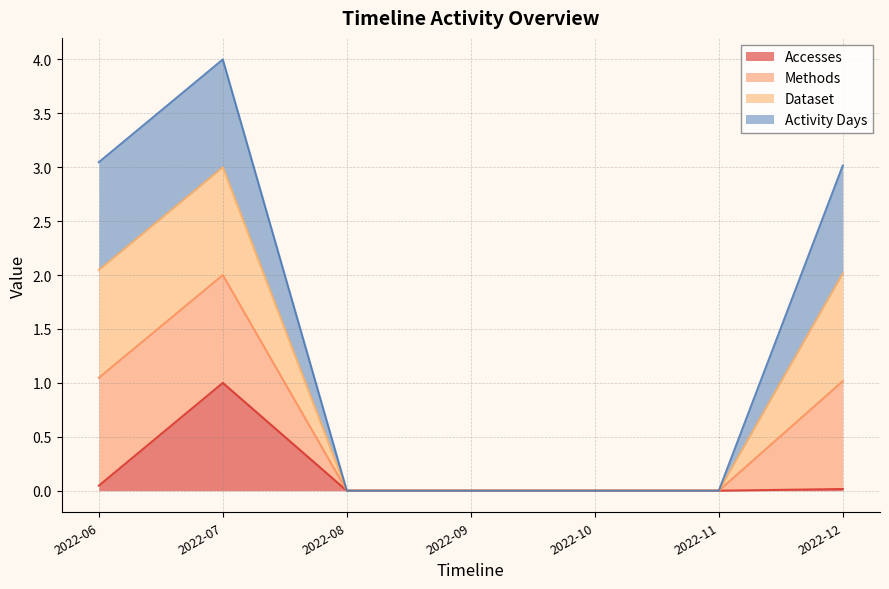

In Accesses, how many points are higher than both neighbors (excluding endpoints)?

1